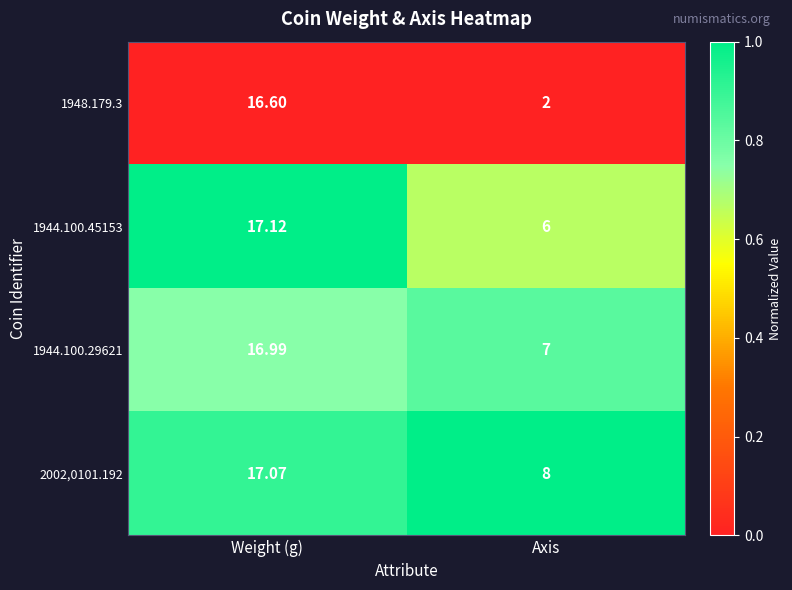

At which category is the sum across all series the highest?

Weight (g)